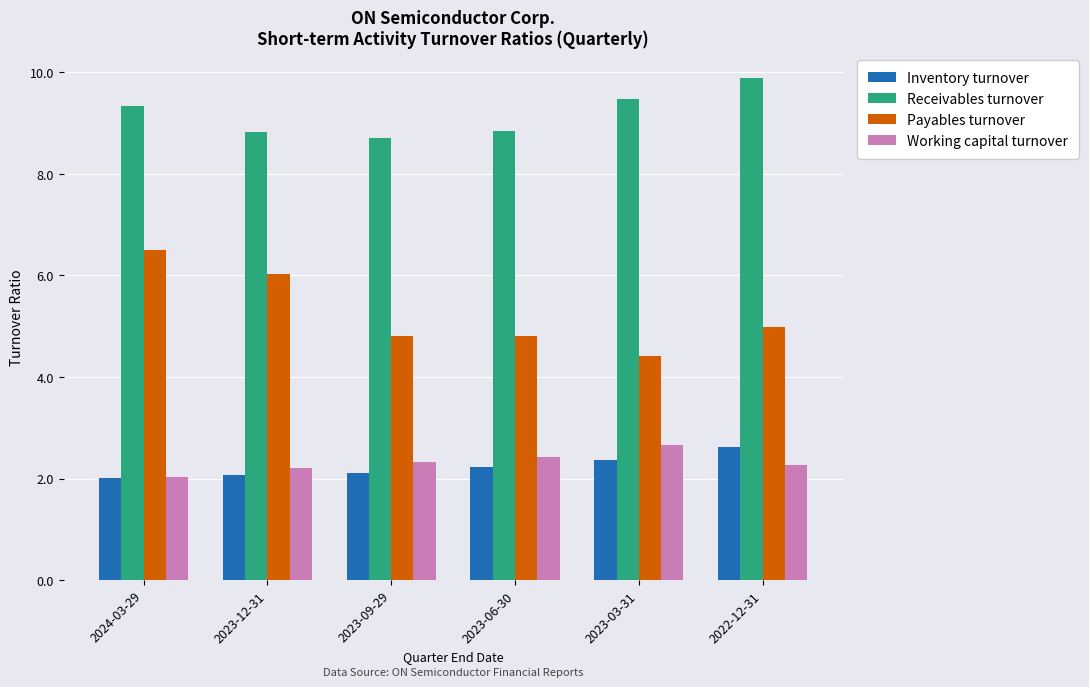

At how many categories does at least one series exceed 9?

3